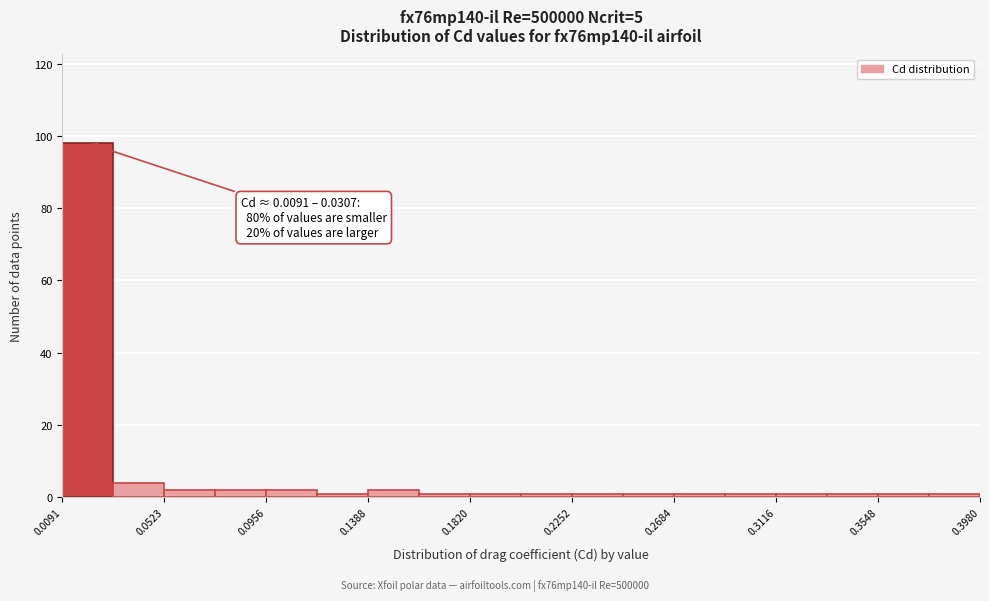

Which range on the x-axis has the tallest bar?

0.010 to 0.030